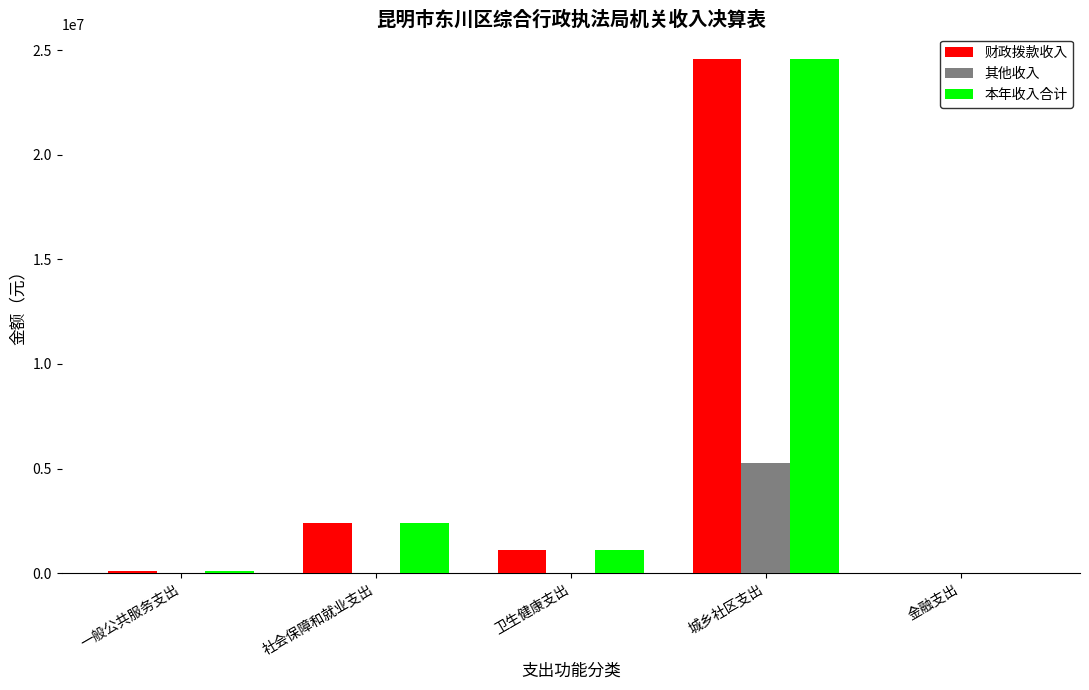

At which category is the sum across all series the highest?

城乡社区支出